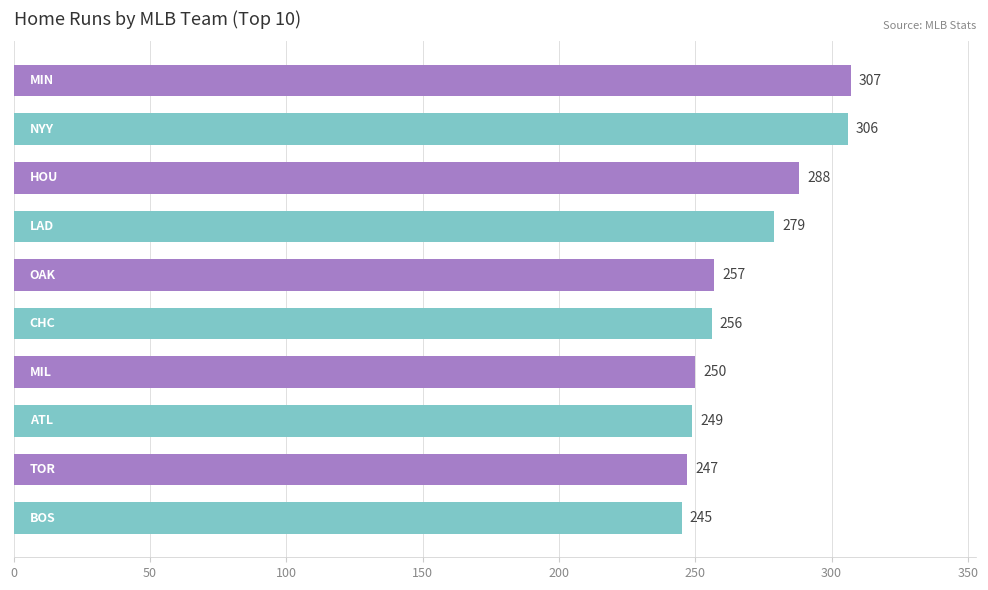

Reading bottom to top, what are all the values shown in this chart?

245	247	249	250	256	257	279	288	306	307